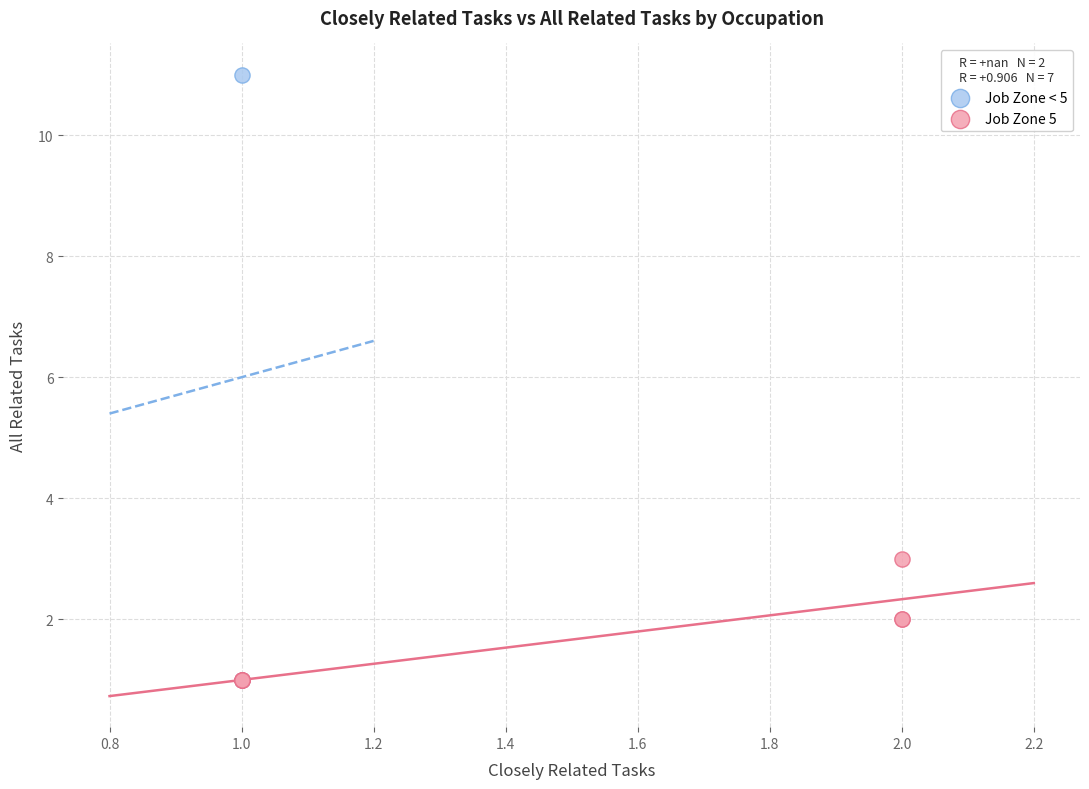

What are all the series names shown in the legend?

Job Zone < 5, Job Zone 5